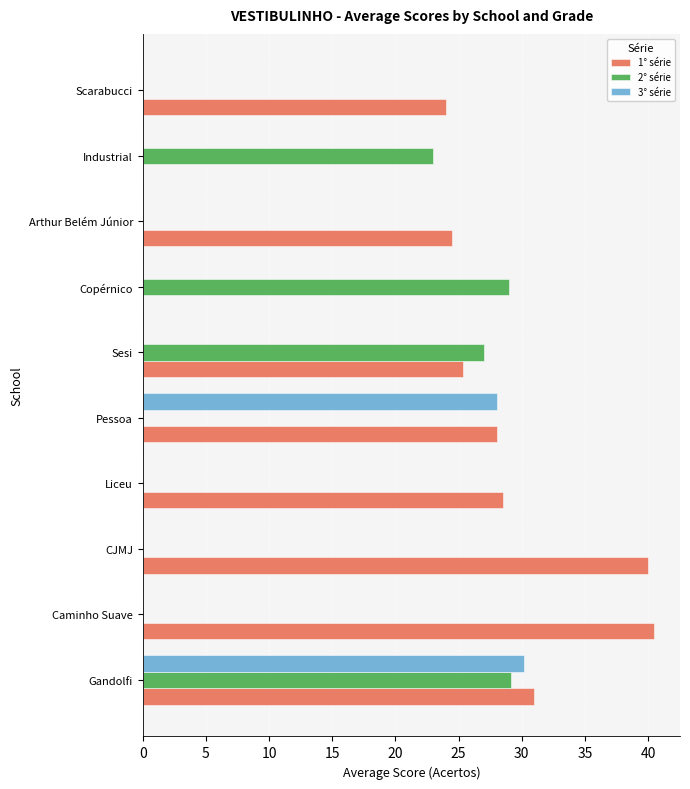

What is the highest value of the 2° série series?

29.1